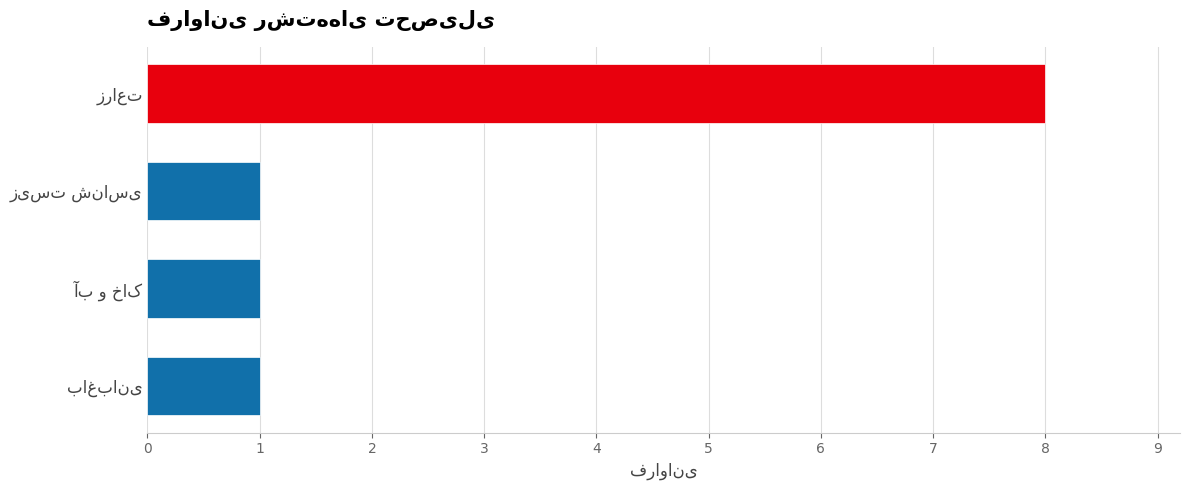

What is the difference between the maximum and minimum values?

7